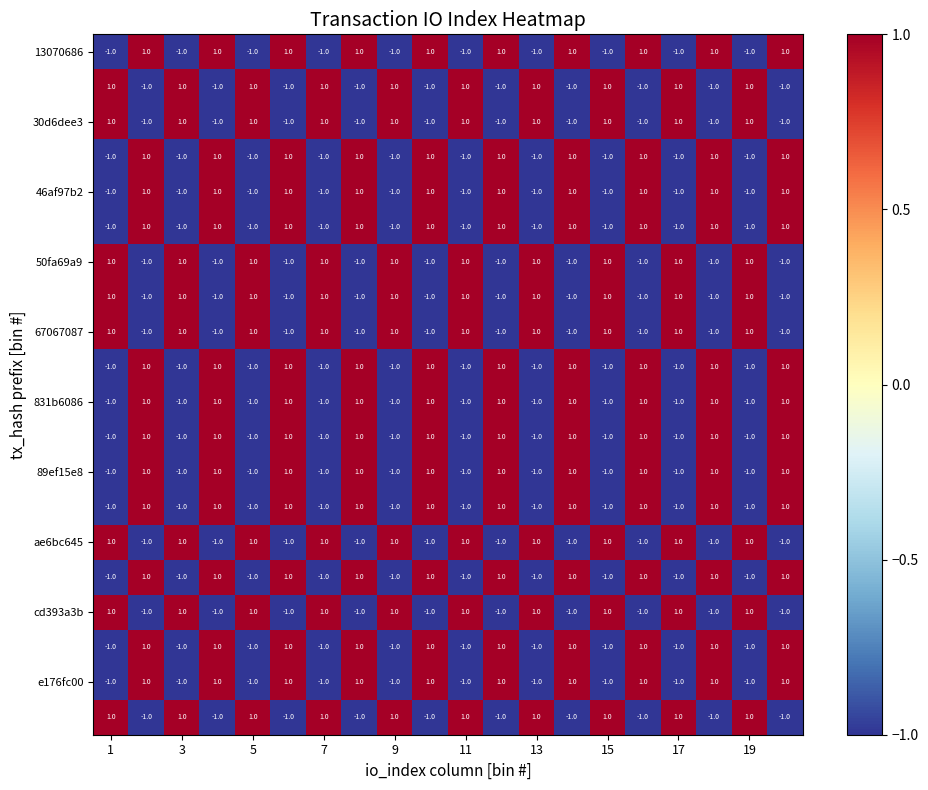

At how many categories does at least one series exceed 0?

20